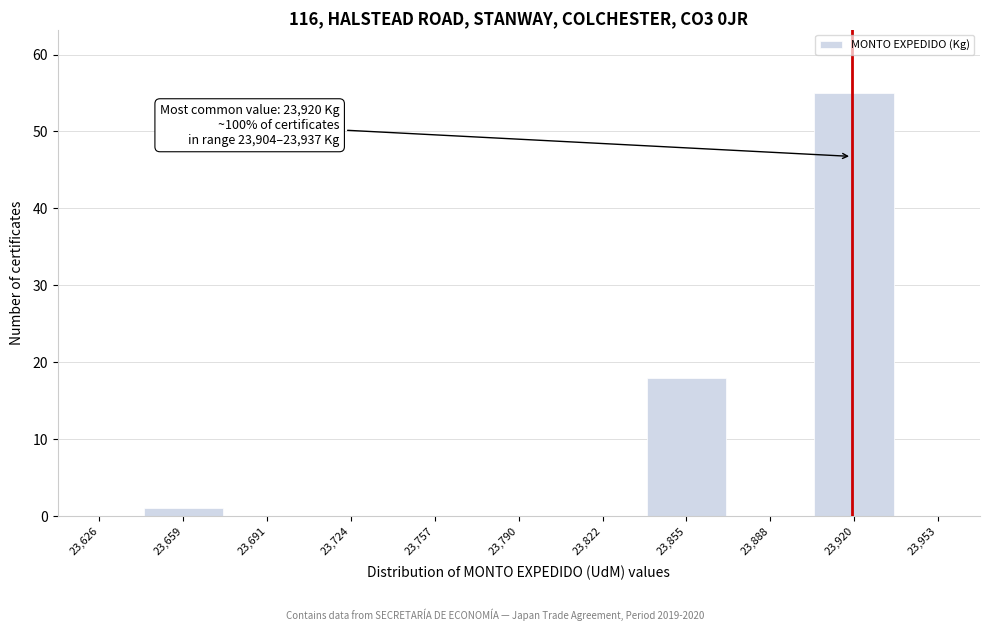

Over which range of the x-axis is the bar tallest?

23905 to 23935